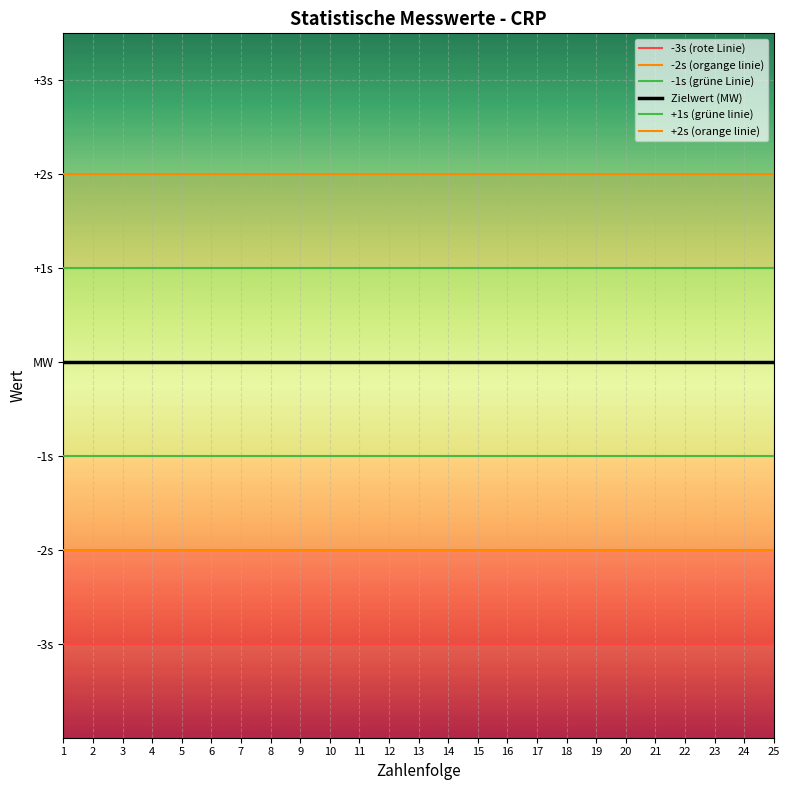

How many distinct data groups are displayed?

6